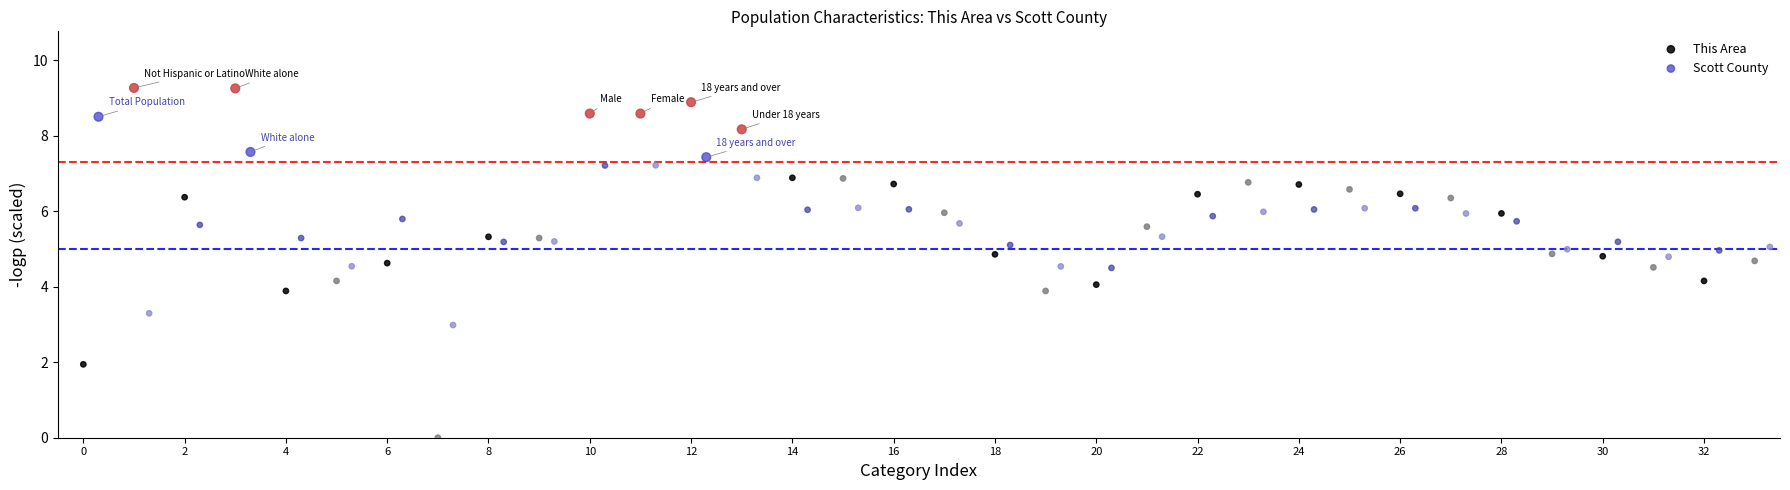

Which series has the widest spread of Y values?

This Area